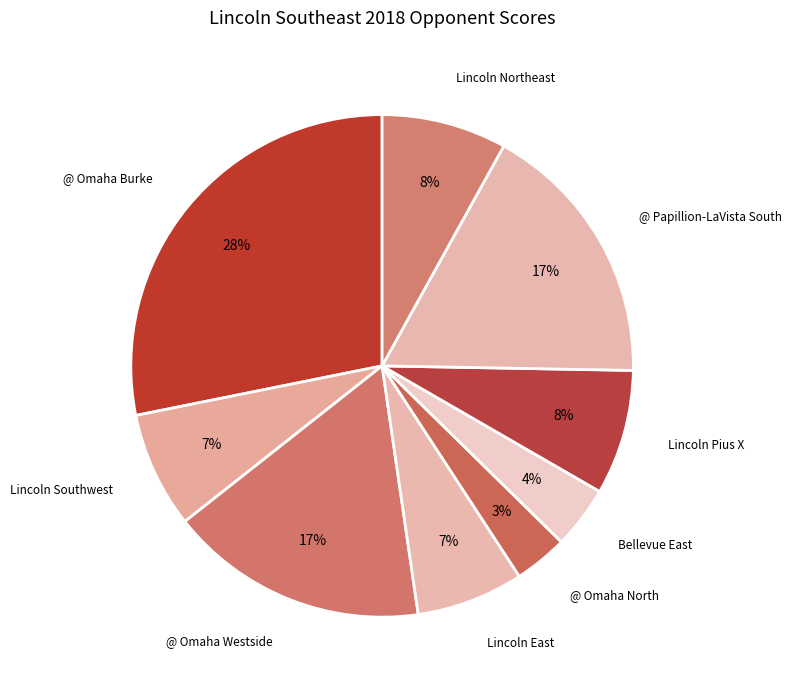

Do Lincoln East and Bellevue East together represent more than half of the pie?

No